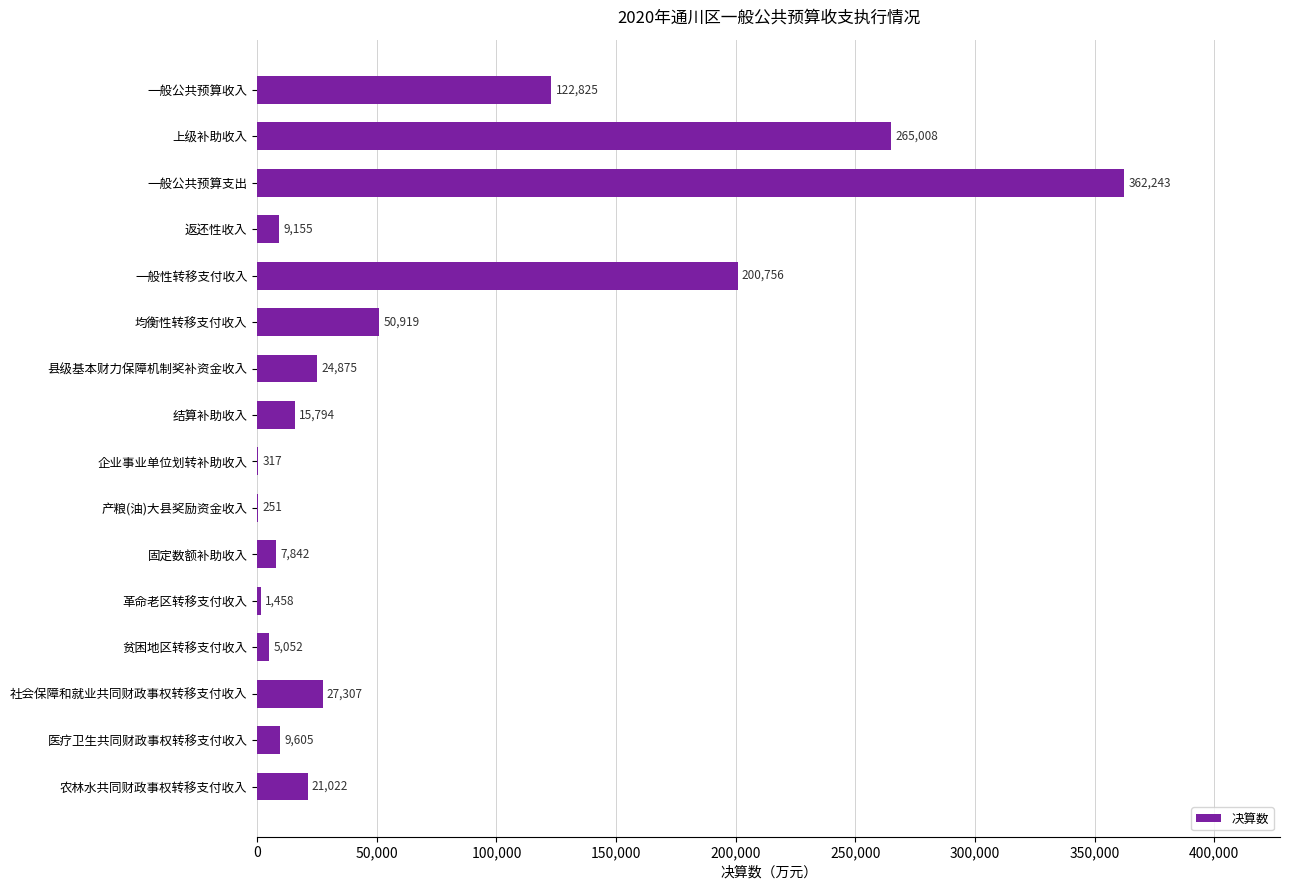

At which label is the value closest to 181247?

一般性转移支付收入